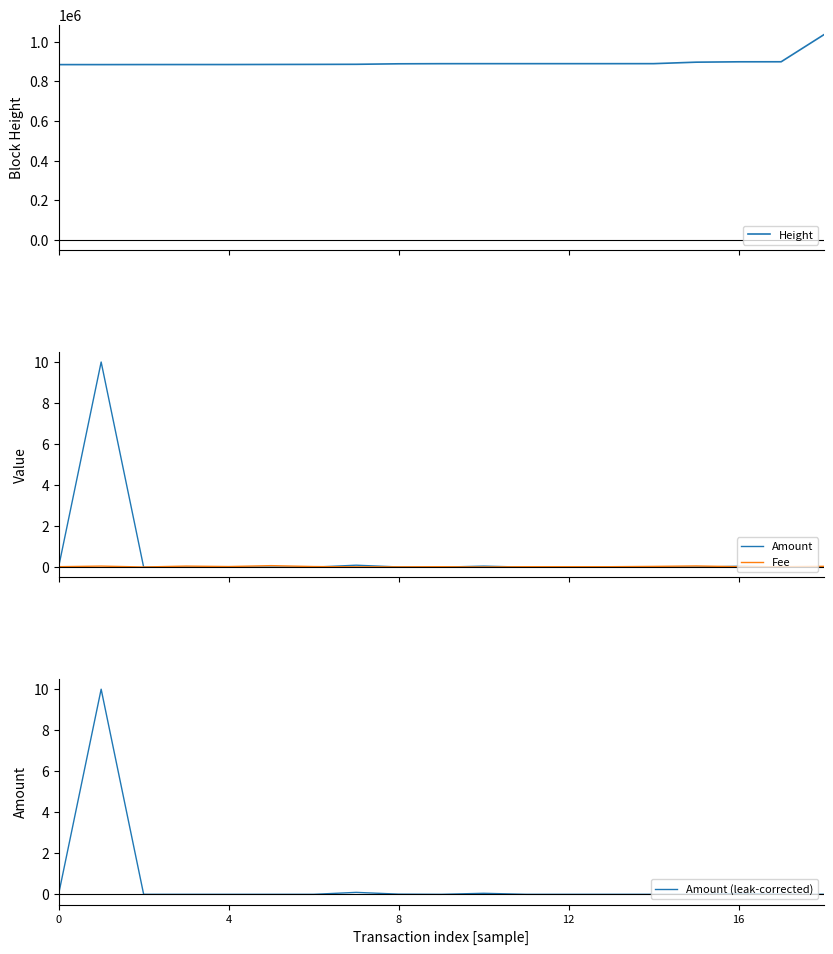

True or false: Fee has more than 1 interior local peaks.

True